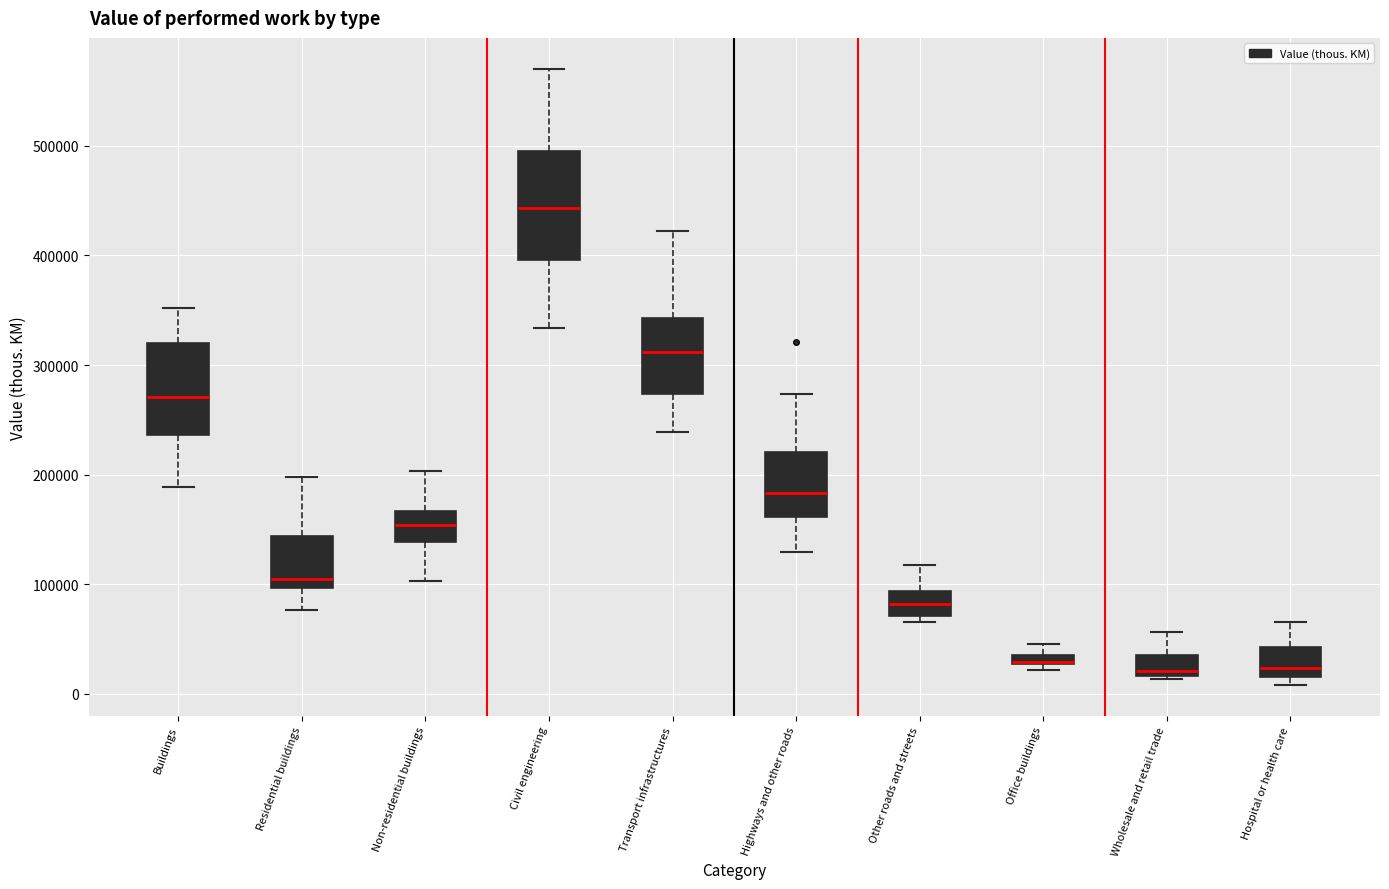

Where is the lower edge of the box for Buildings on the y-axis? The values are not printed on the chart, so give them approximately, as read against the axis.

240000